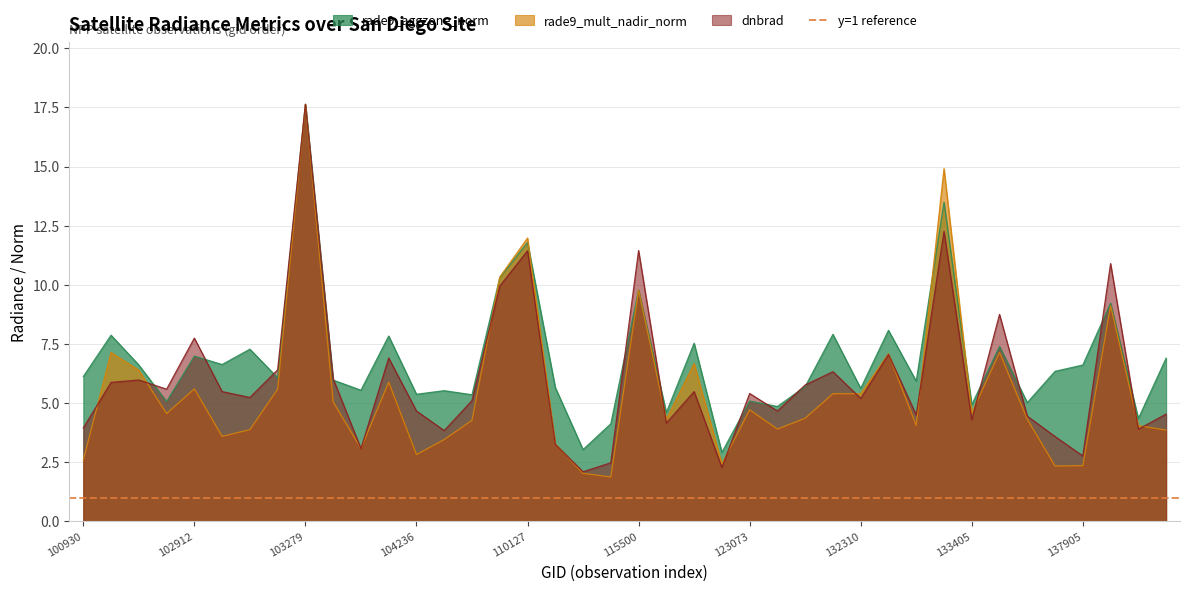

Does the chart have visible grid lines?

Yes